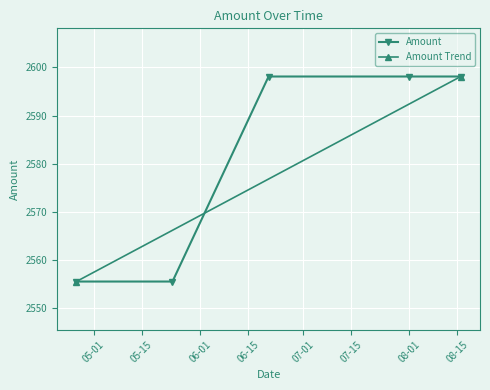

What is the value of the 4th point from the left?

2598.1